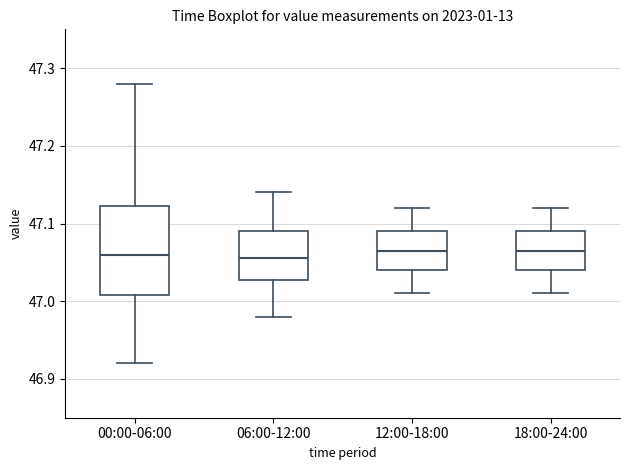

Reading left to right, transcribe this box plot: for each box, give where its median line is, the range the box spans, and where its two whiskers end, as read against the y-axis. The values are not printed on the chart, so give them approximately, as read against the axis.

00:00-06:00: median 47.06, box 47.01 to 47.12, whiskers 46.92 to 47.28
06:00-12:00: median 47.06, box 47.03 to 47.09, whiskers 46.98 to 47.14
12:00-18:00: median 47.07, box 47.04 to 47.09, whiskers 47.01 to 47.12
18:00-24:00: median 47.07, box 47.04 to 47.09, whiskers 47.01 to 47.12